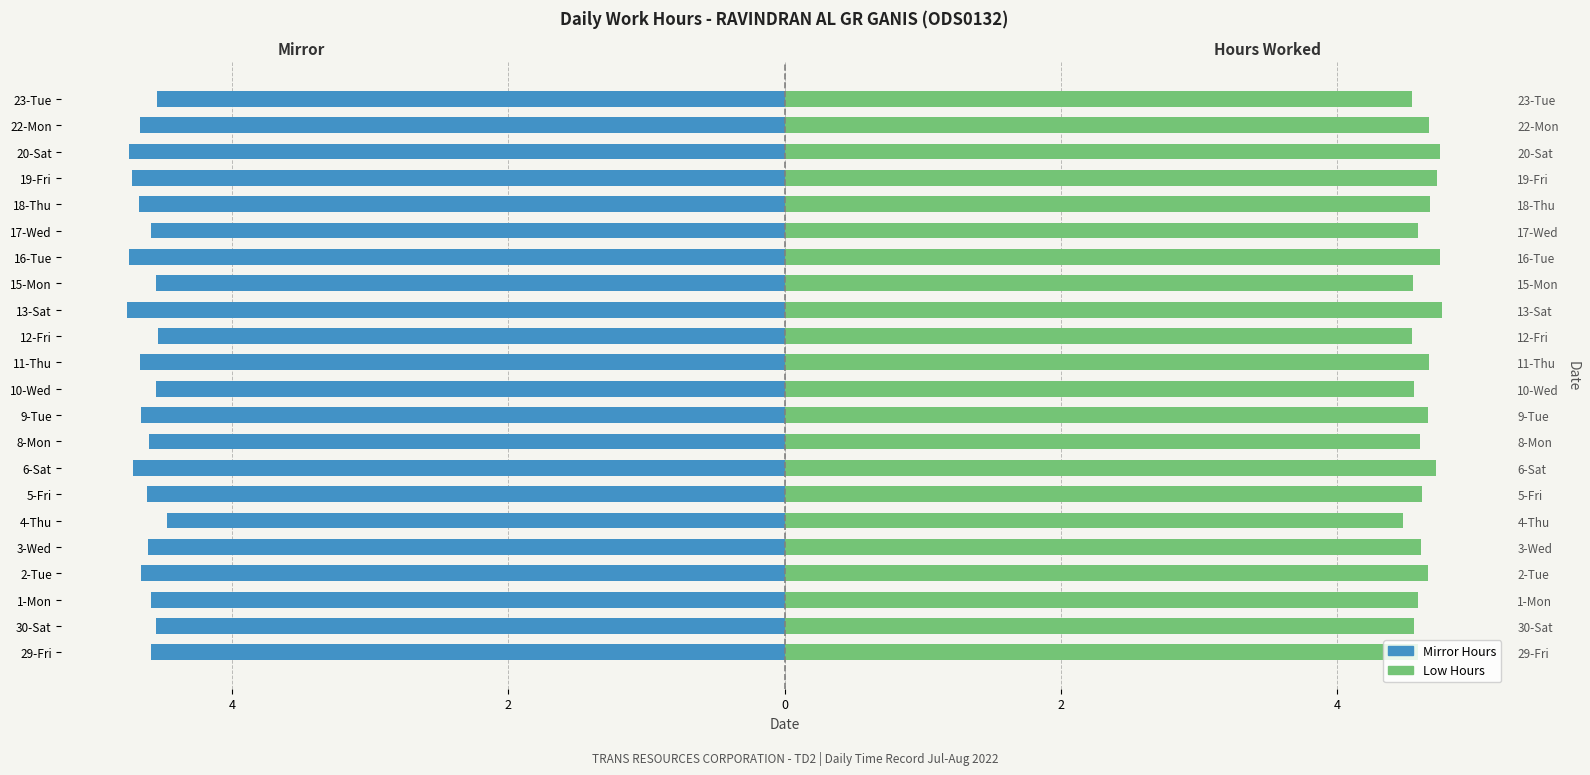

Which series has the largest total across all categories?

Low Hours